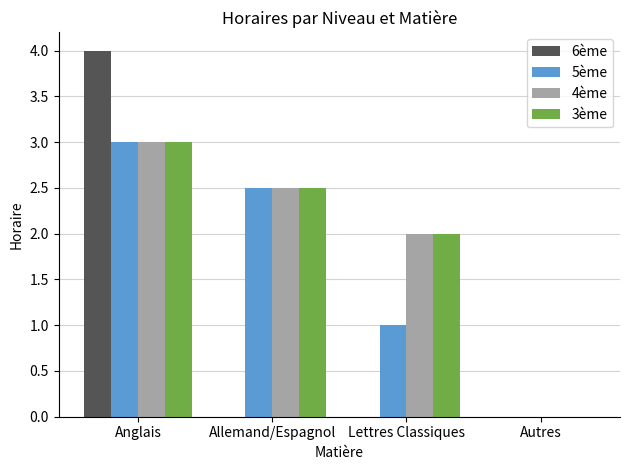

What is the total value across all series at Allemand/Espagnol?

7.5